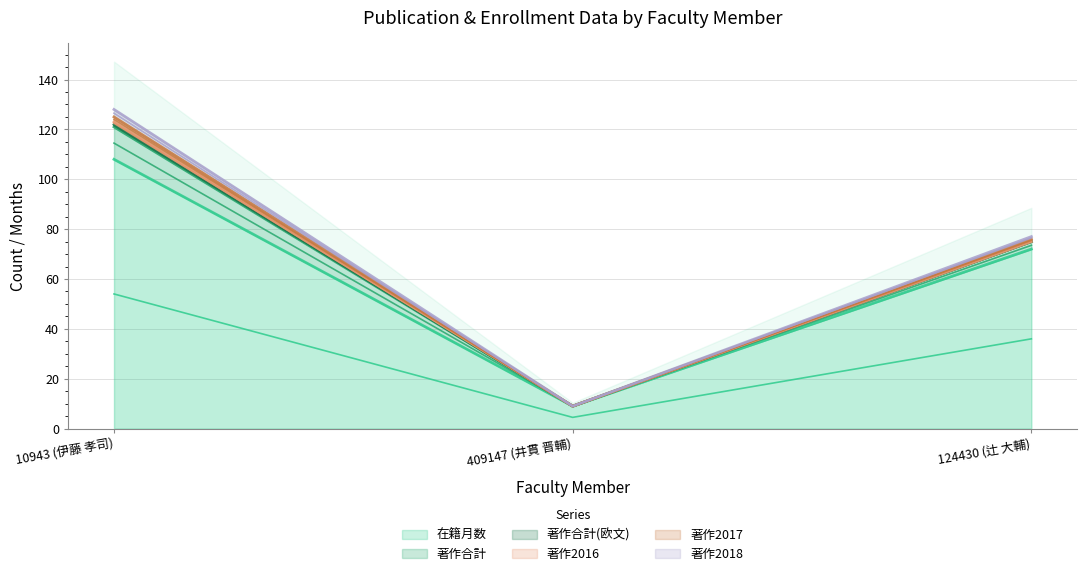

What is the label of the 3rd point from the left?

124430 (辻 大輔)